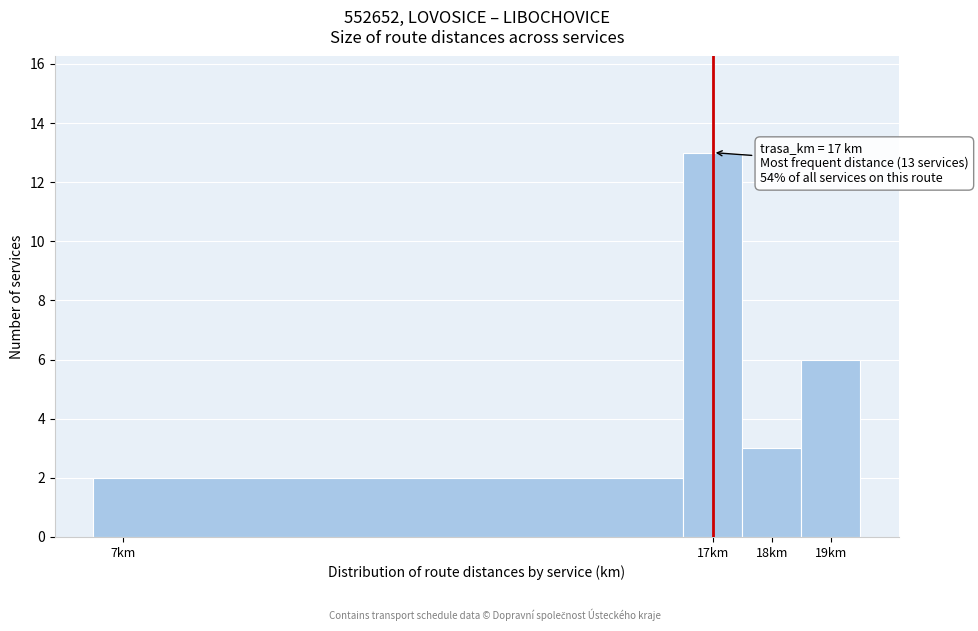

Which range on the x-axis has the tallest bar?

16.5 to 17.5